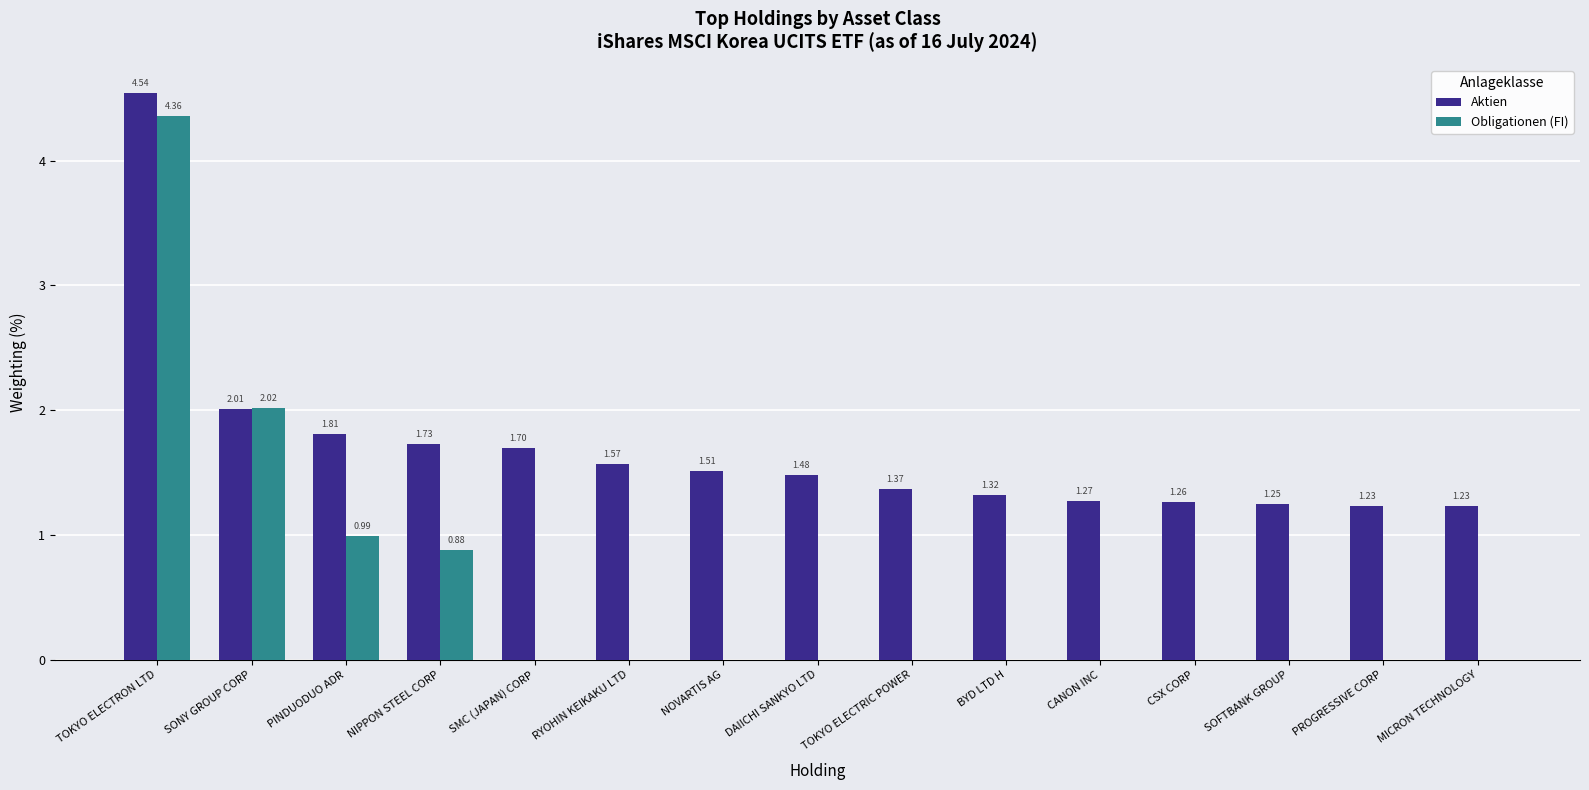

Does the chart contain stacked bars?

No